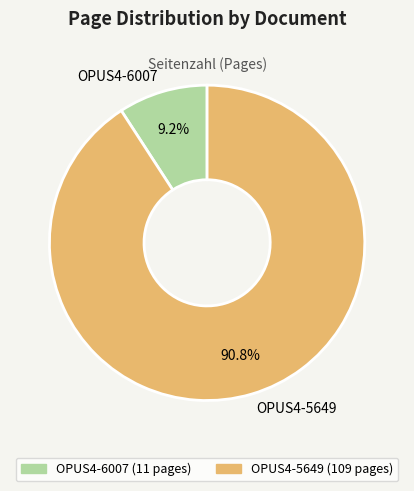

What percentage is the OPUS4-5649 slice, to the nearest percent?

91%